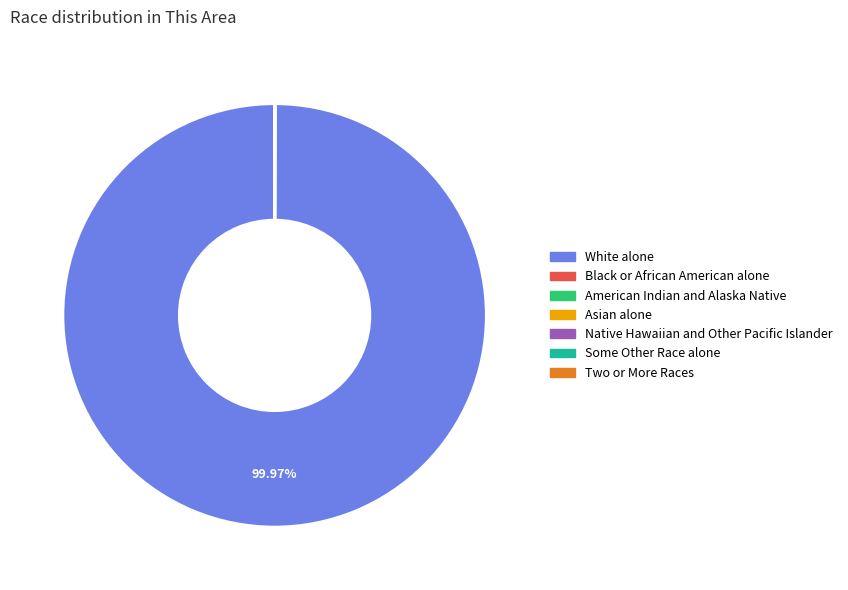

What is the largest slice in the pie chart?

White alone